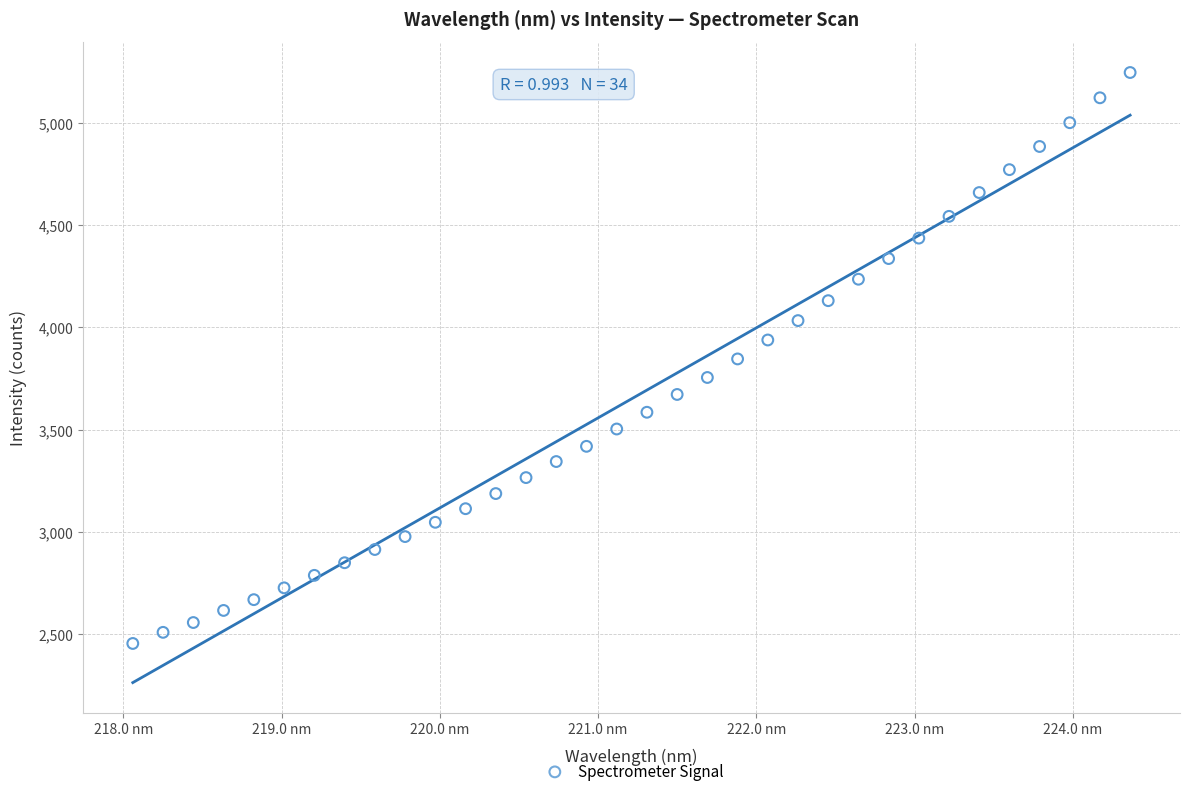

What is the range of Y values (max minus min)?

2792.2